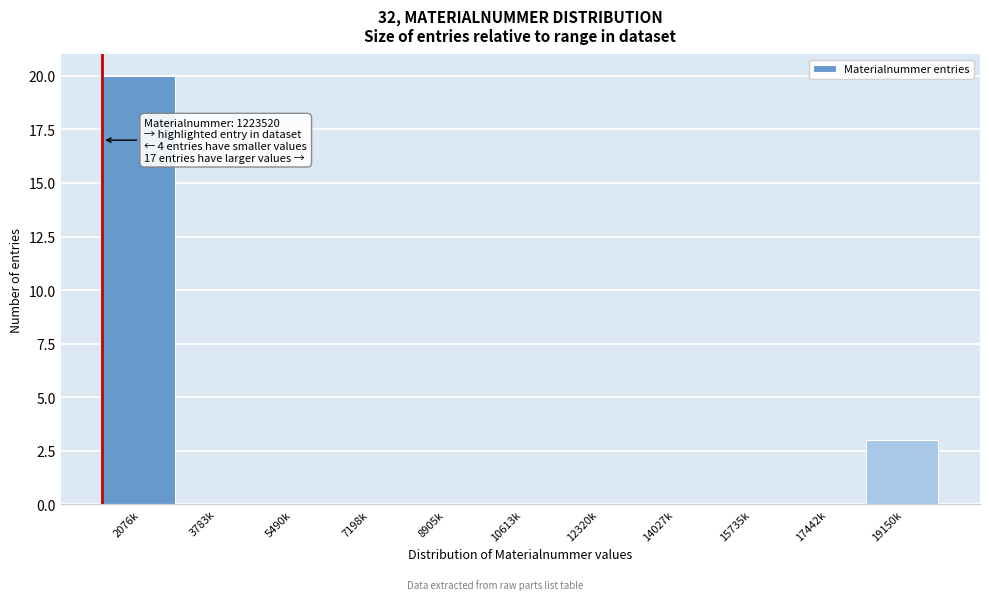

Reading left to right, list all the values displayed in this chart.

2076k=20	3783k=0	5490k=0	7198k=0	8905k=0	10613k=0	12320k=0	14027k=0	15735k=0	17442k=0	19150k=3